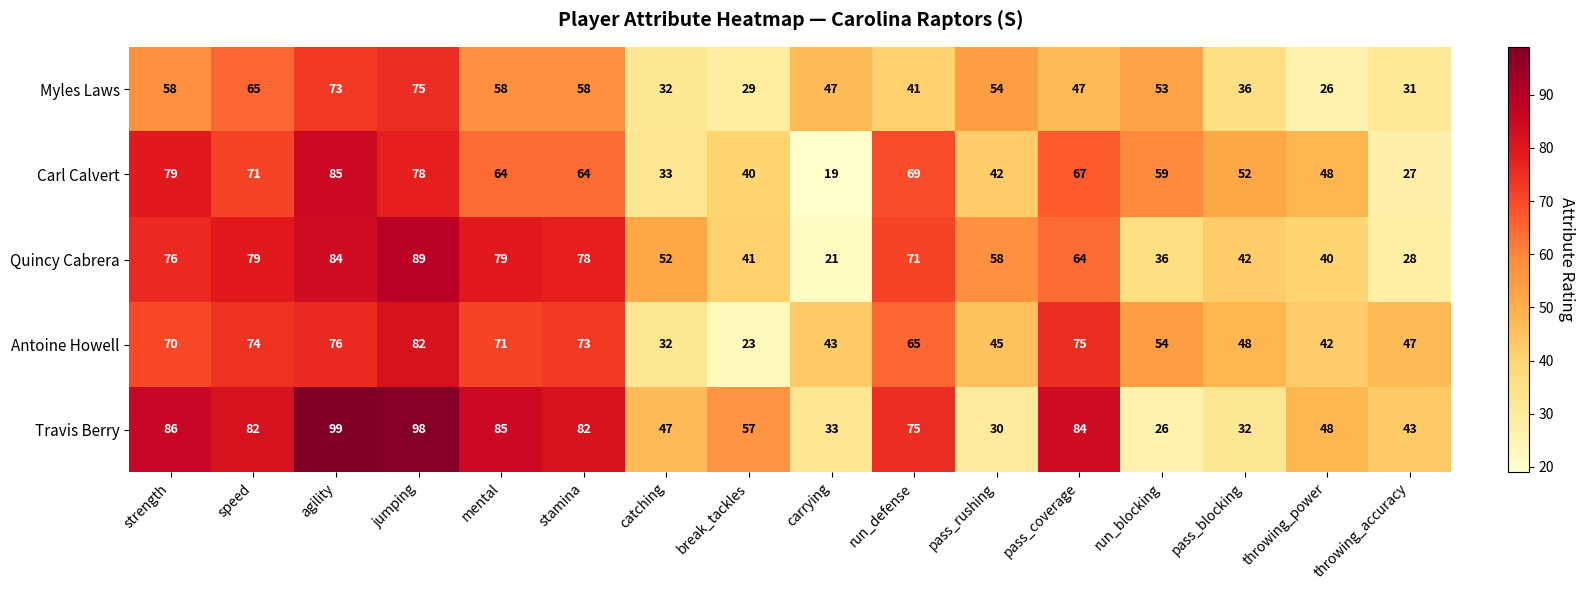

What is the highest value of the Quincy Cabrera series?

89